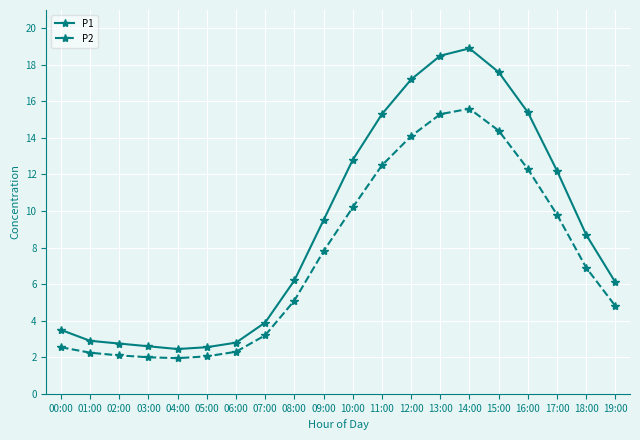

What is the total value across all series at 09:00?

17.3